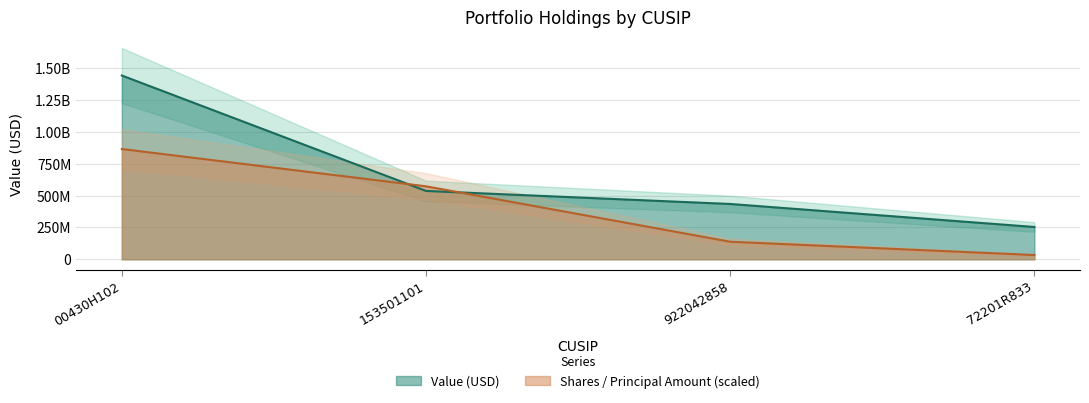

Between which two adjacent categories do Value and Shares or principal amount first intersect?

00430H102 and 153501101